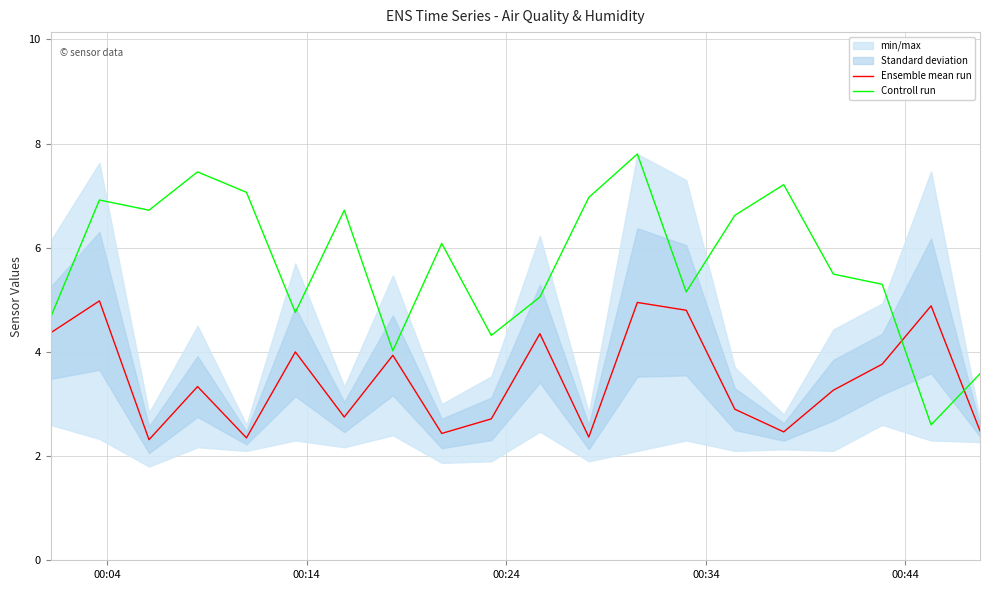

What is the highest value of the Controll run series?

7.8